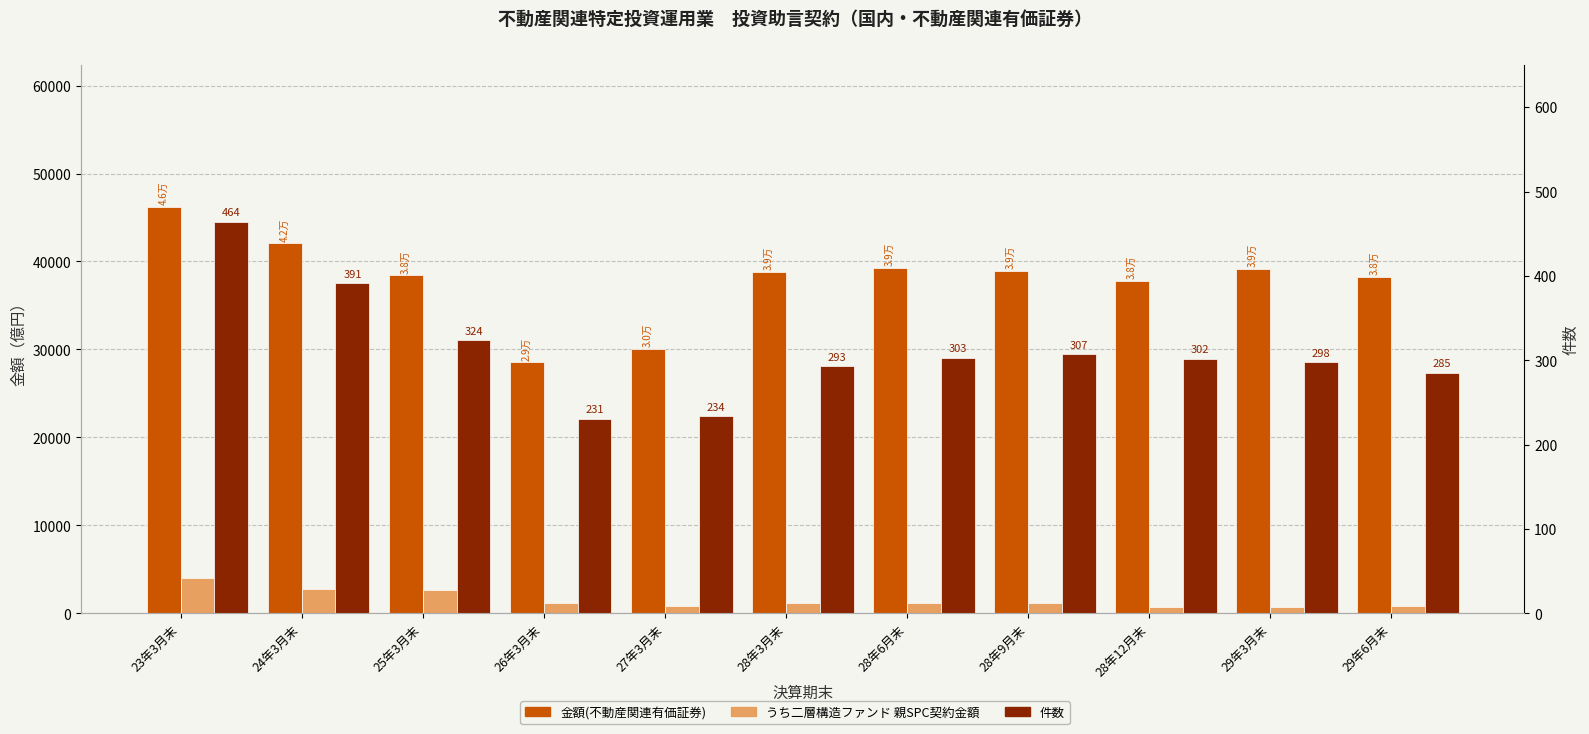

What is the label of the 2nd bar from the left?

24年3月末